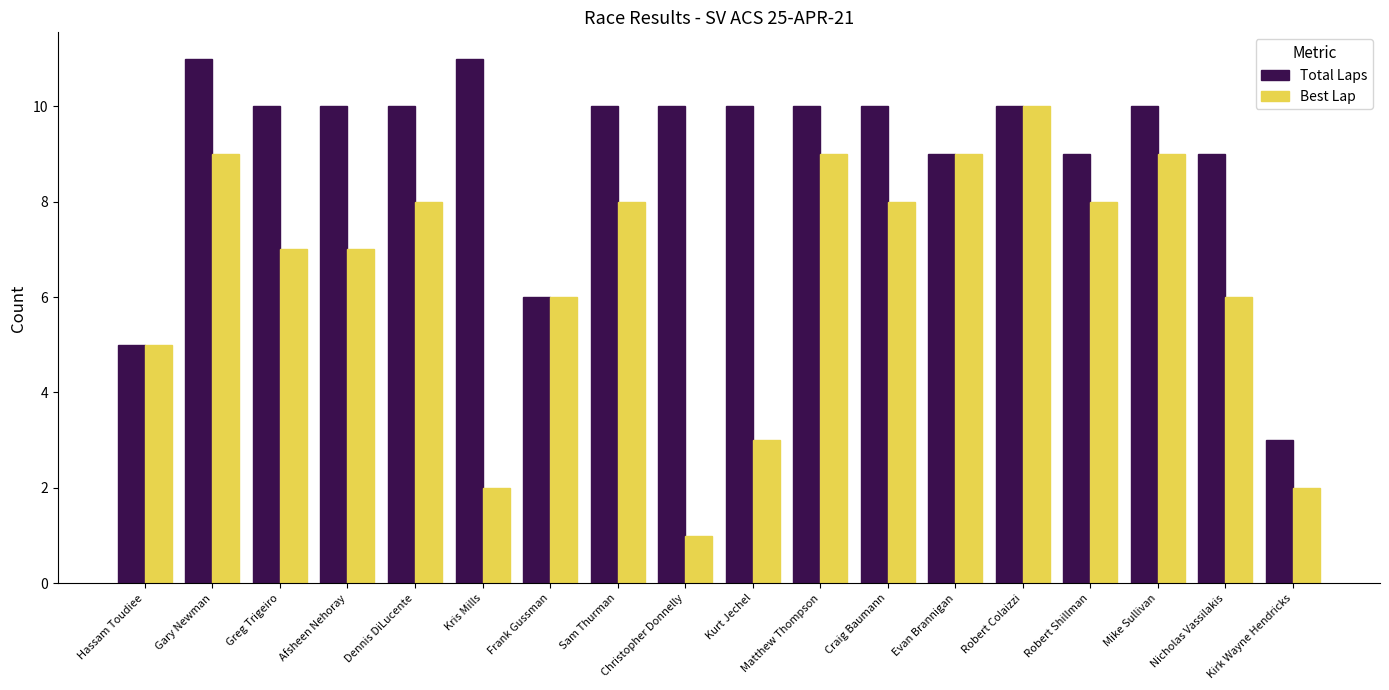

What is the label of the 13th bar from the left?

Evan Brannigan